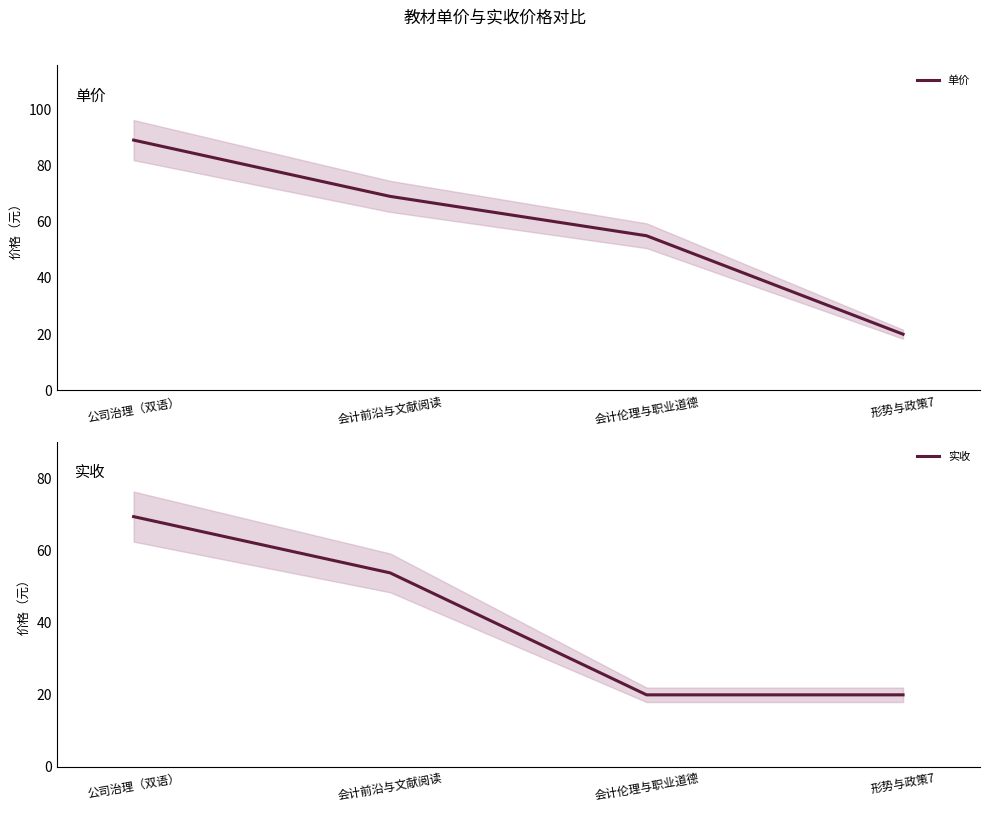

True or false: 实收 and 单价 intersect in this chart.

False